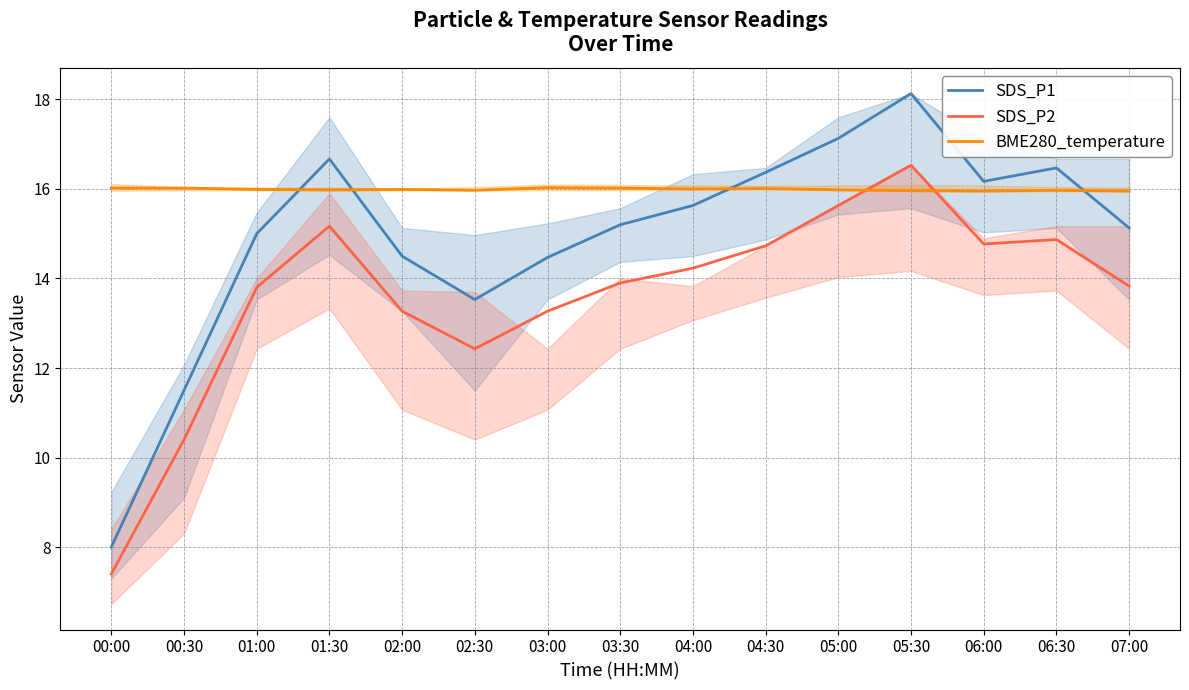

What value does the BME280_temperature series have at 03:30?

16.0